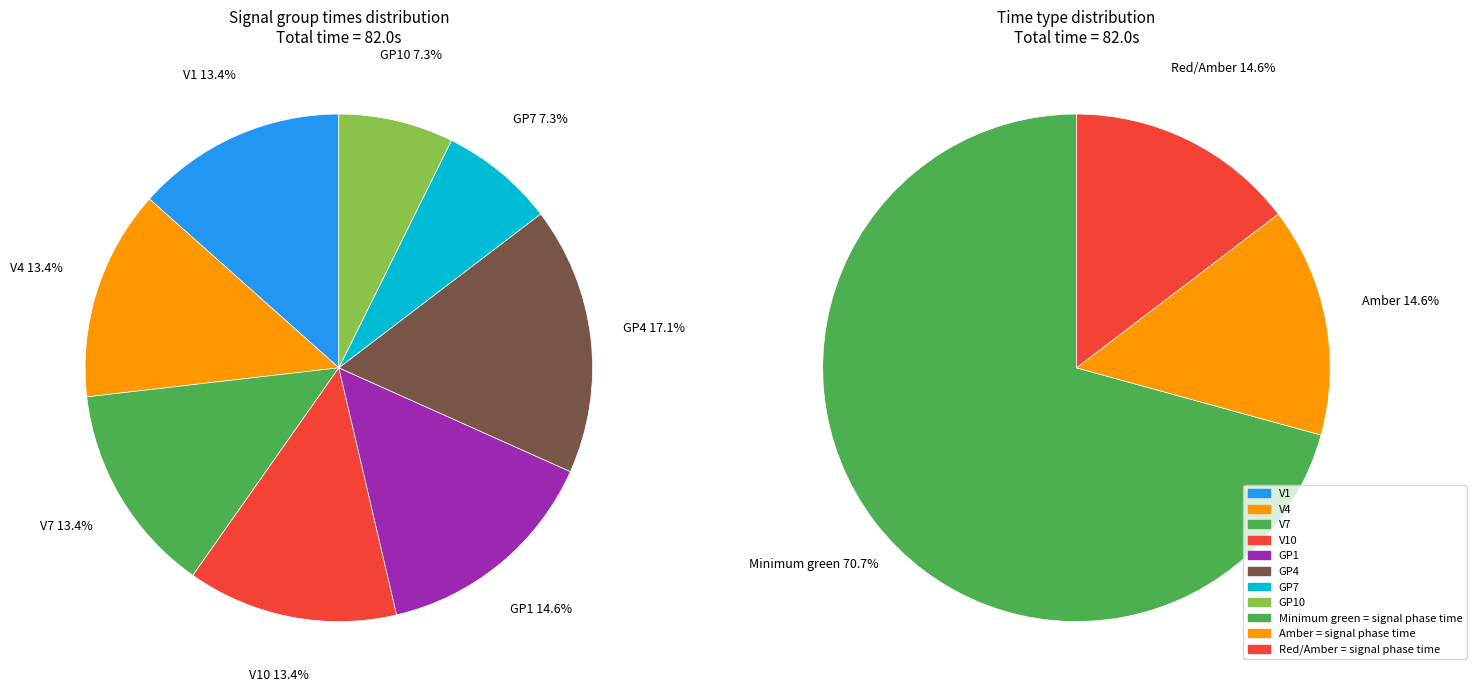

Does any single category account for the majority?

No